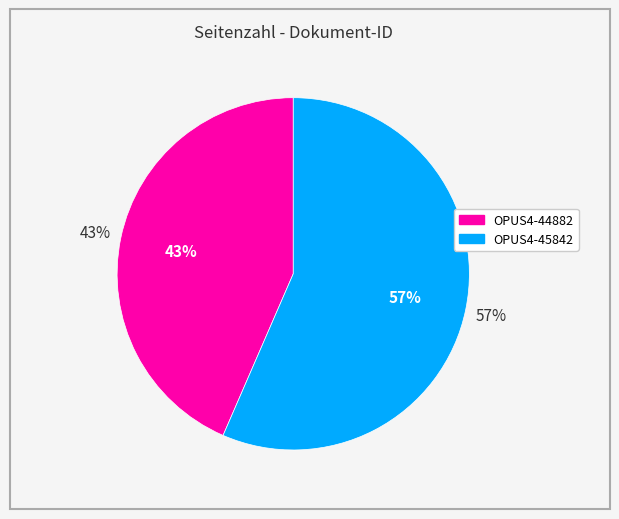

The OPUS4-44882 slice represents 36% of the pie. True or false?

False